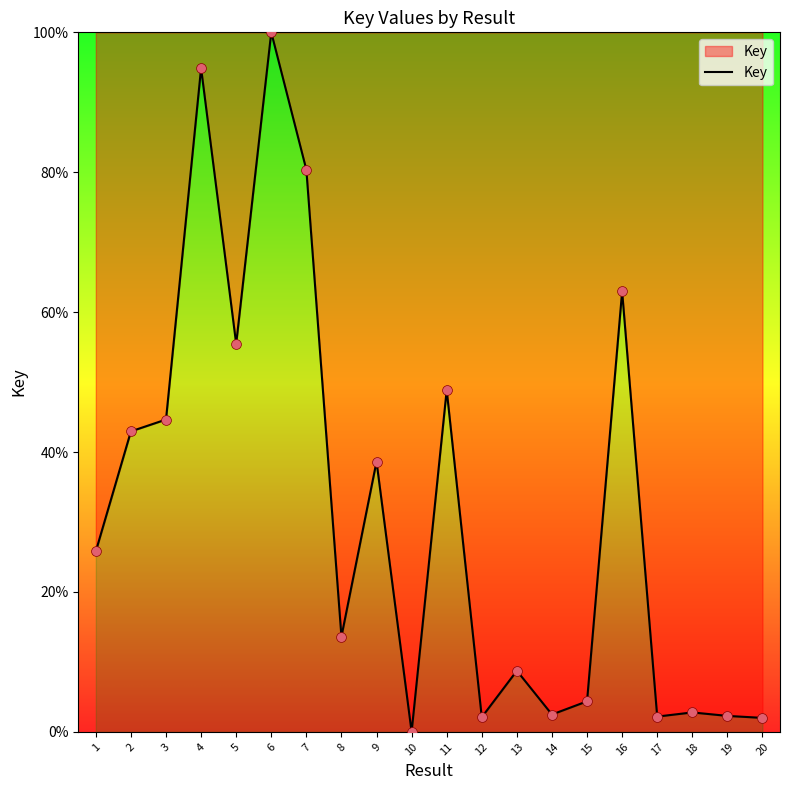

Which has a higher value, 8 or 16?

16